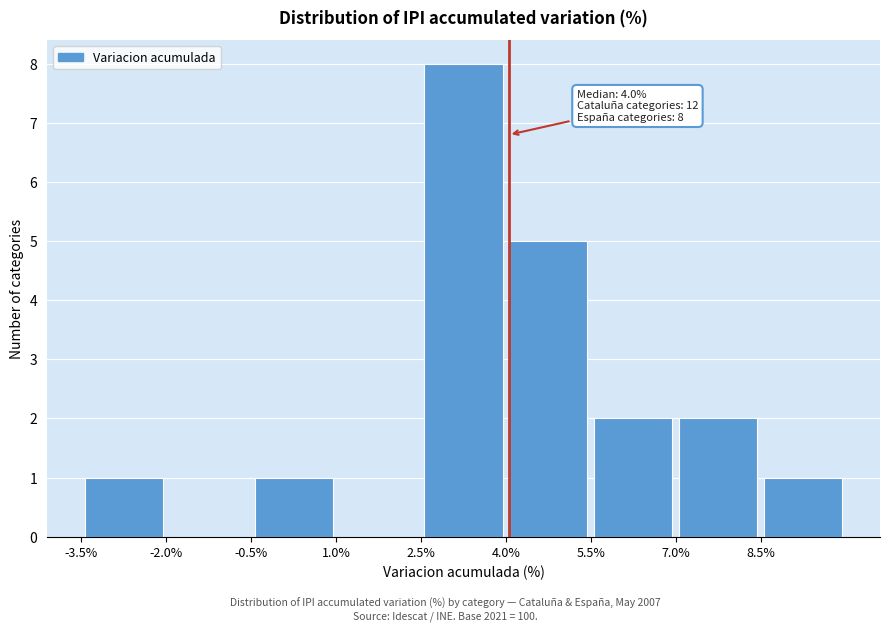

Over which range of the x-axis is the bar tallest?

2.5 to 4.0